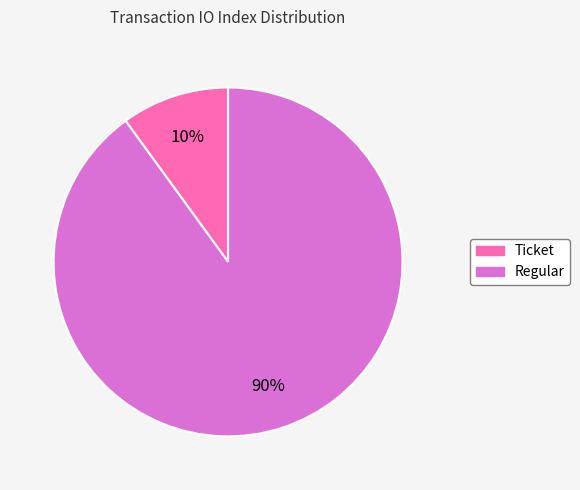

Do Ticket and Regular together represent more than half of the pie?

Yes